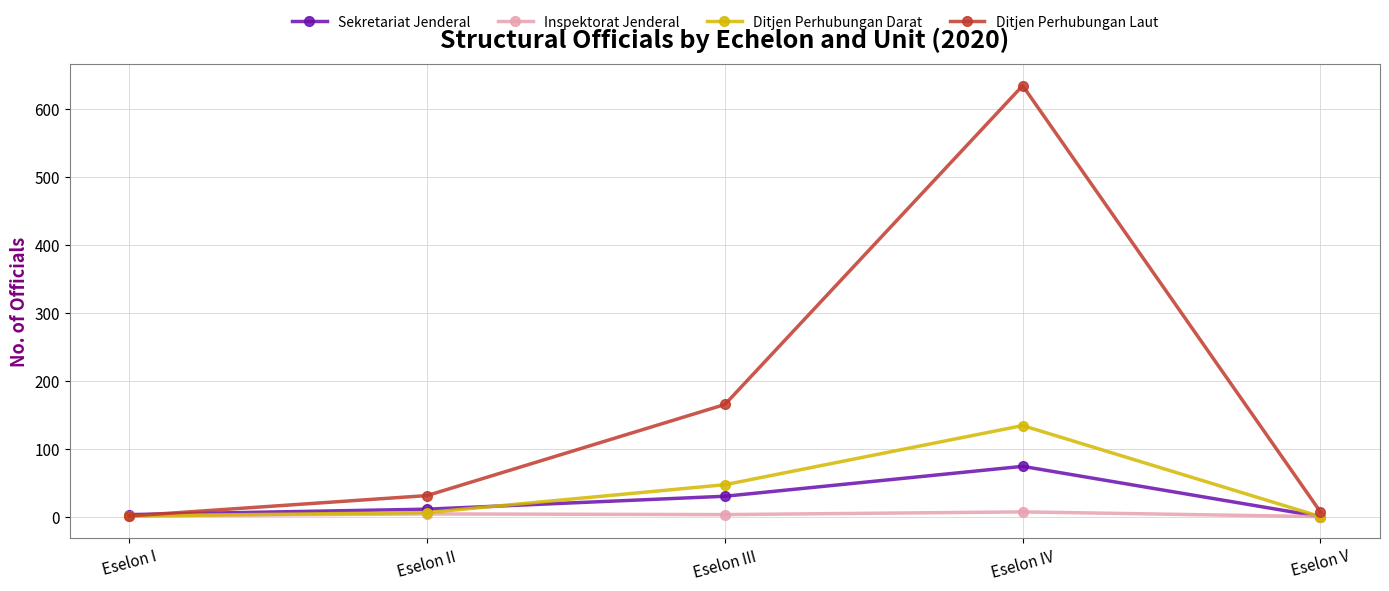

How many interior local peaks does the Sekretariat Jenderal series have?

1